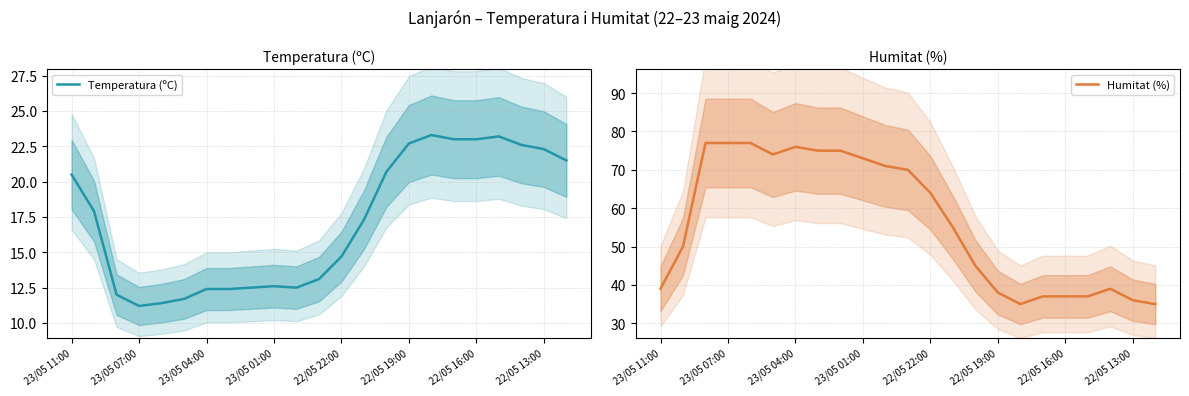

The Temperatura (ºC) series shows 8.2 at 22/05 13:00. True or false?

False